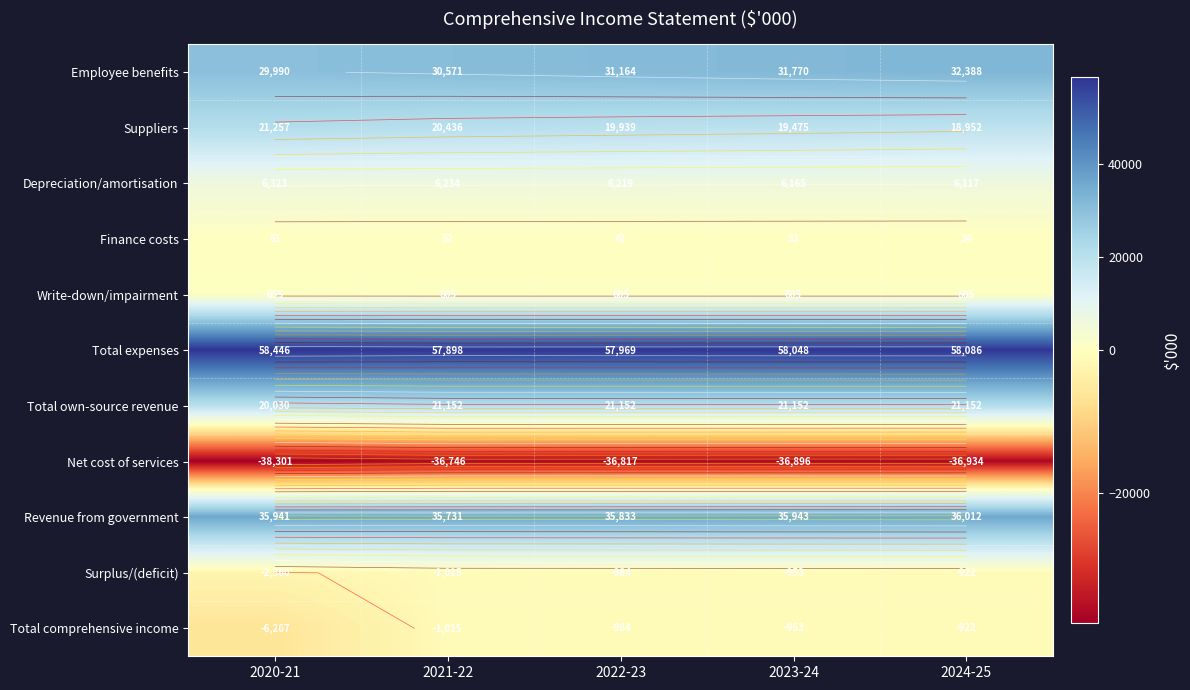

At which label is Surplus/(deficit) closest to -1641?

2021-22